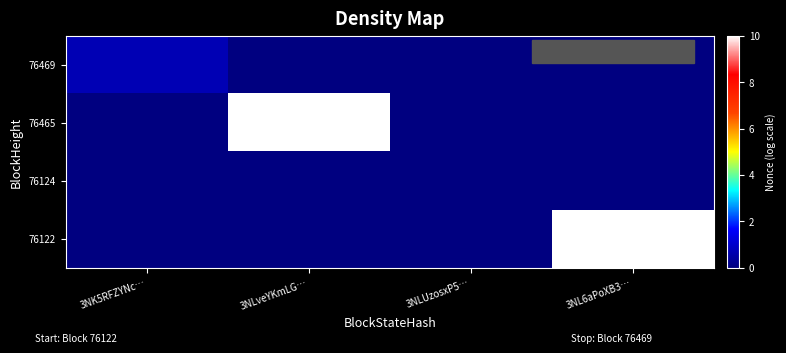

At which category is the sum across all series the highest?

3NLveYKmLG…